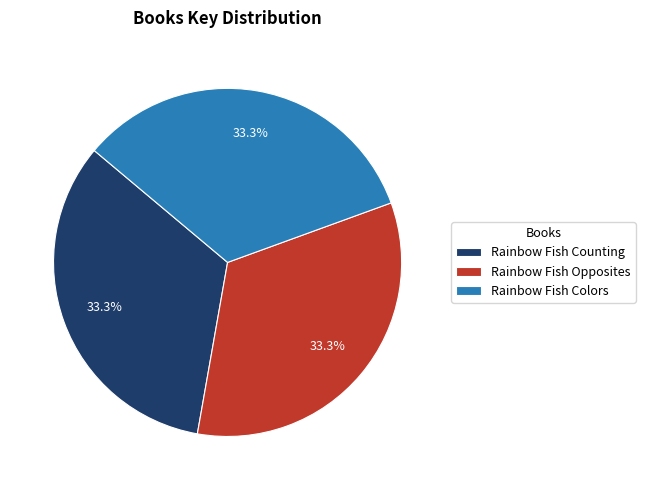

What is the ratio of the value at Rainbow Fish Colors to the value at Rainbow Fish Opposites?

1.0